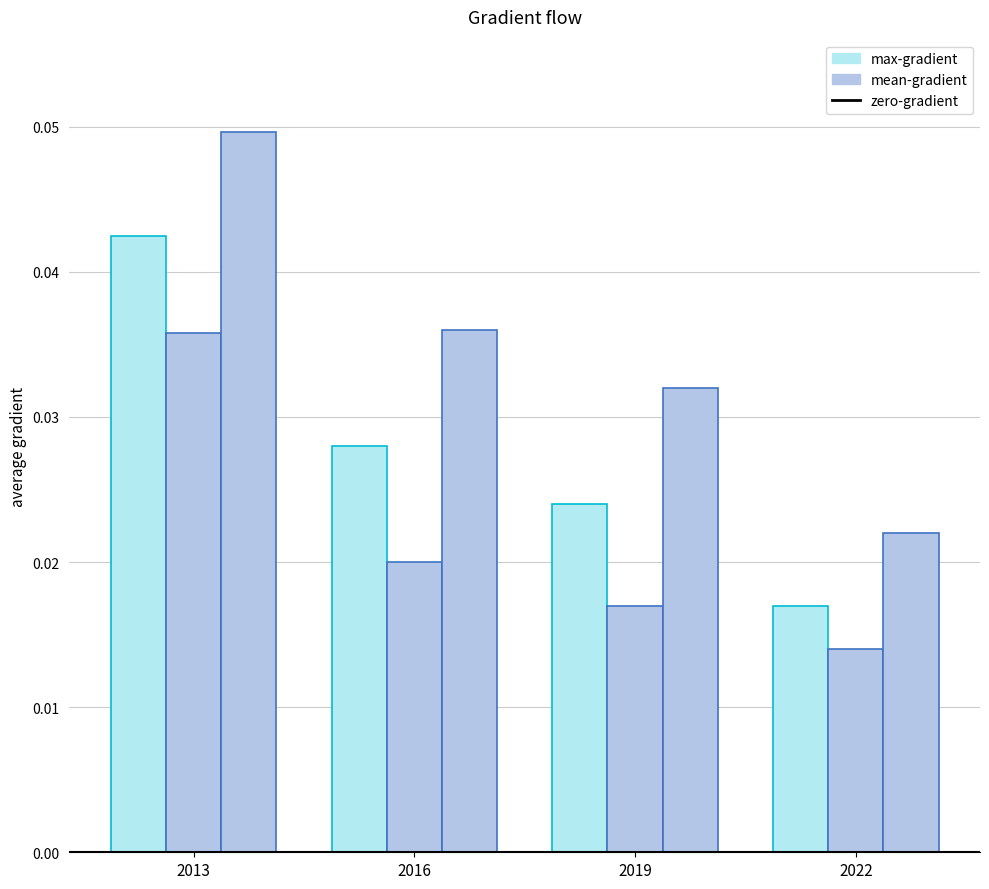

Between 2013 and 2016, which is larger?

2013